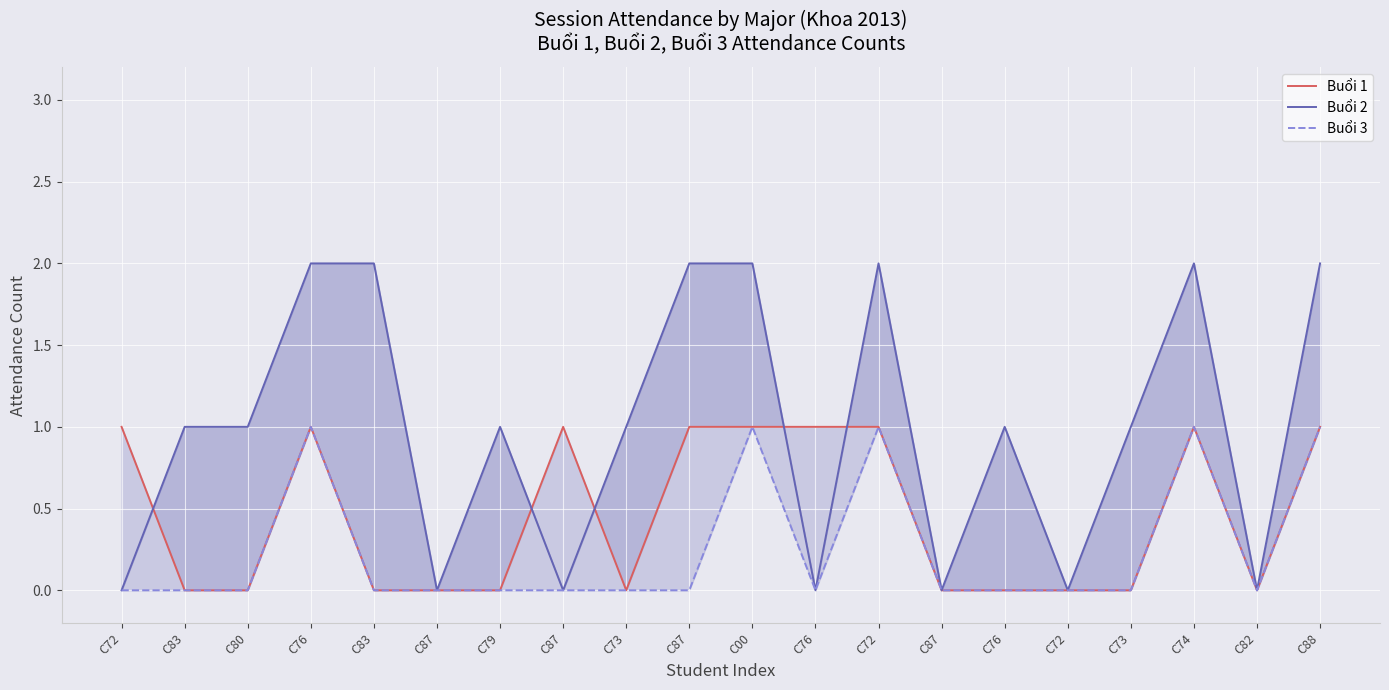

How many interior local valleys does the Buổi 1 series have?

2